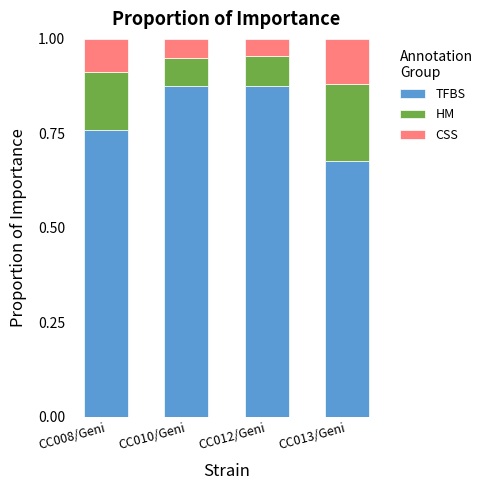

What is the total value across all series at CC012/Geni?

1.0